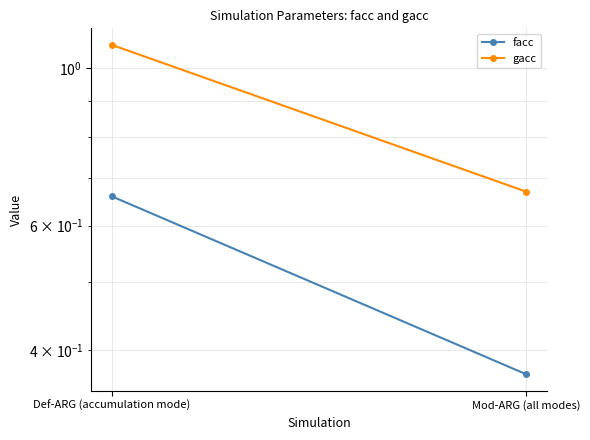

The gacc series shows 1.1 at Def-ARG (accumulation mode). True or false?

True